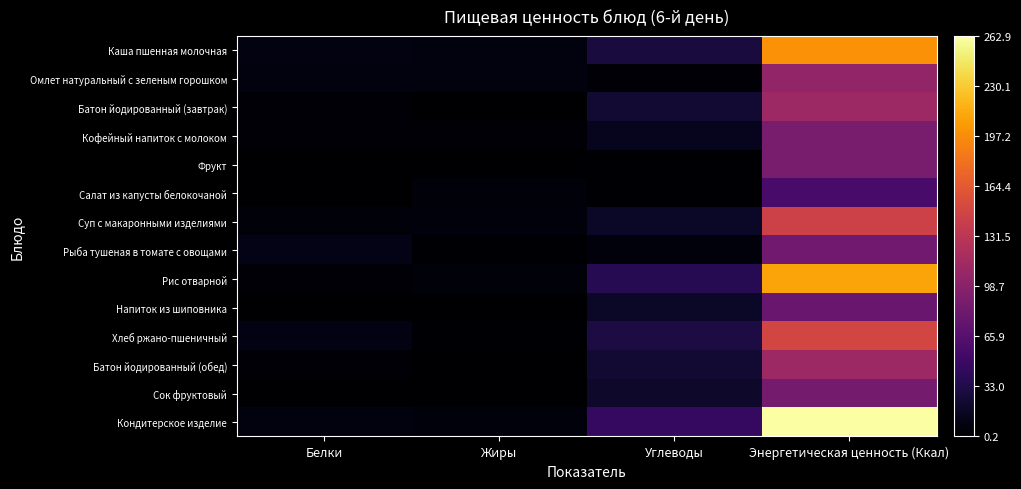

Reading right to left, list all the values displayed in this chart.

Каша пшенная молочная: Энергетическая ценность (Ккал)=199.8	Углеводы=28.5	Жиры=6.9	Белки=7.5
Омлет натуральный с зеленым горошком: Энергетическая ценность (Ккал)=104.0	Углеводы=3.2	Жиры=7.2	Белки=6.5
Батон йодированный (завтрак): Энергетическая ценность (Ккал)=111.4	Углеводы=23.0	Жиры=0.7	Белки=4.0
Кофейный напиток с молоком: Энергетическая ценность (Ккал)=88.0	Углеводы=13.6	Жиры=2.5	Белки=2.8
Фрукт: Энергетическая ценность (Ккал)=88.0	Углеводы=2.0	Жиры=0.8	Белки=0.8
Салат из капусты белокочаной: Энергетическая ценность (Ккал)=56.8	Углеводы=2.2	Жиры=4.9	Белки=1.0
Суп с макаронными изделиями: Энергетическая ценность (Ккал)=143.9	Углеводы=17.9	Жиры=5.7	Белки=5.2
Рыба тушеная в томате с овощами: Энергетическая ценность (Ккал)=82.8	Углеводы=5.8	Жиры=1.8	Белки=10.7
Рис отварной: Энергетическая ценность (Ккал)=209.6	Углеводы=37.7	Жиры=4.9	Белки=3.7
Напиток из шиповника: Энергетическая ценность (Ккал)=78.0	Углеводы=18.3	Жиры=0.3	Белки=0.7
Хлеб ржано-пшеничный: Энергетическая ценность (Ккал)=148.5	Углеводы=30.7	Жиры=1.6	Белки=8.8
Батон йодированный (обед): Энергетическая ценность (Ккал)=111.4	Углеводы=23.0	Жиры=0.7	Белки=4.0
Сок фруктовый: Энергетическая ценность (Ккал)=86.0	Углеводы=20.2	Жиры=0.2	Белки=1.0
Кондитерское изделие: Энергетическая ценность (Ккал)=262.9	Углеводы=46.1	Жиры=5.6	Белки=7.0